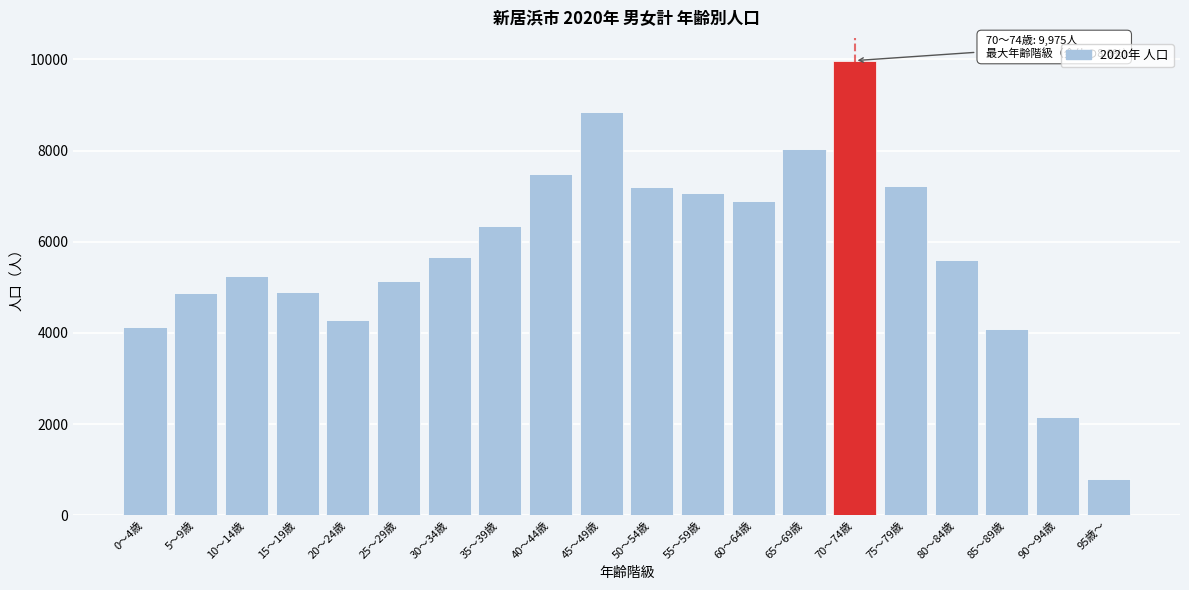

What is the value of the 5th bar from the left?

4277